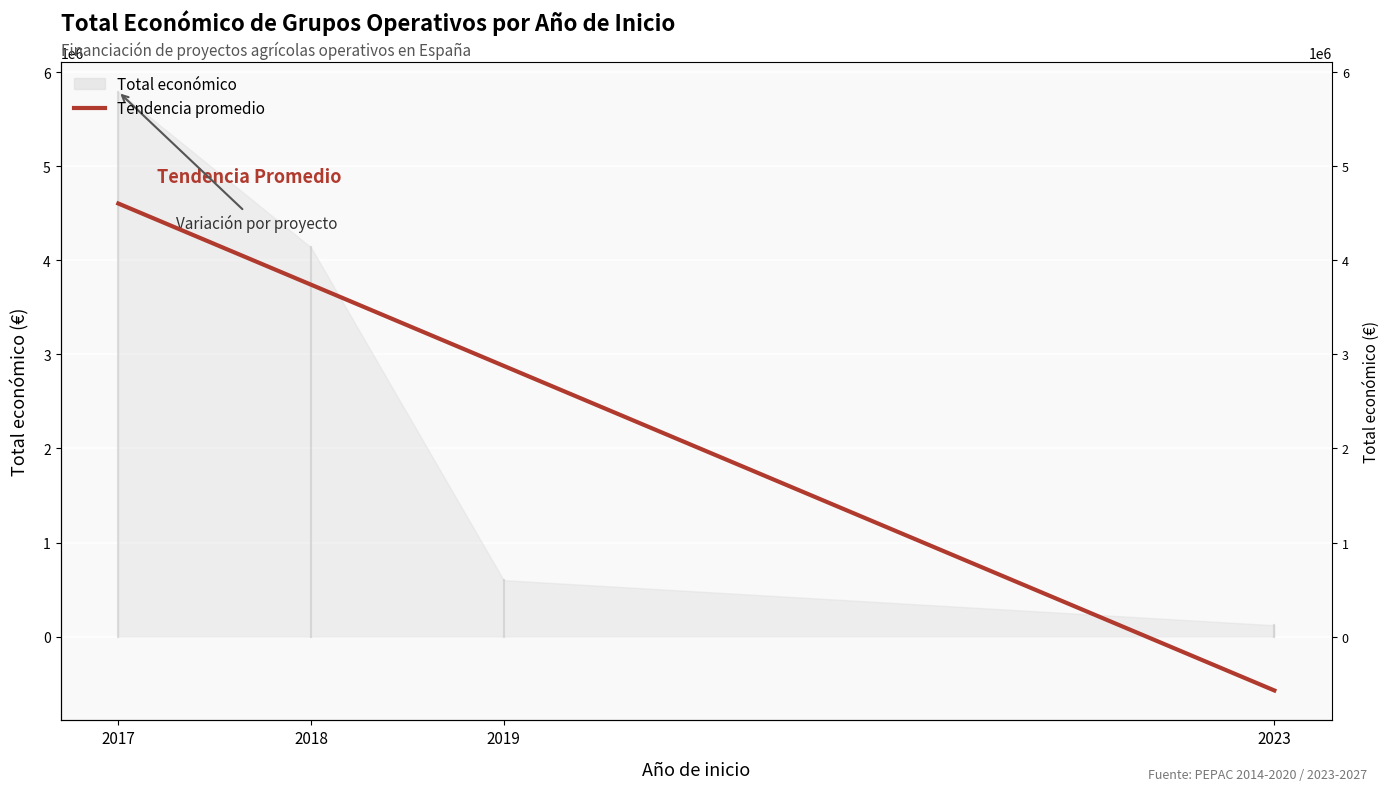

At which label does the data first exceed 3742779?

2017